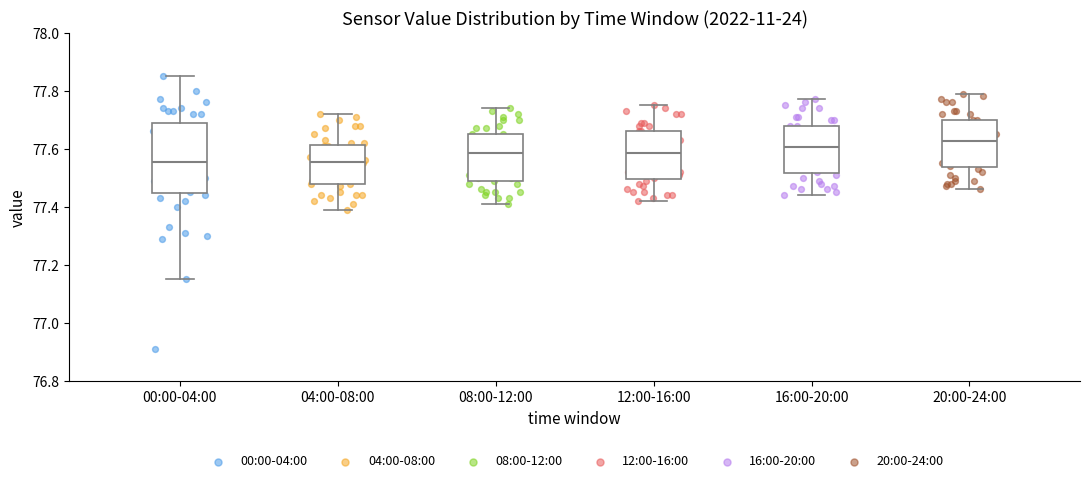

Which box's median line is the highest?

20:00-24:00